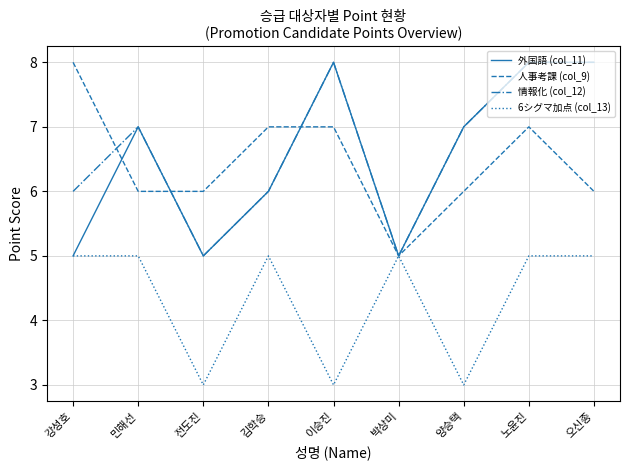

How many 情報化 (col_12) values are between 6 and 8?

7